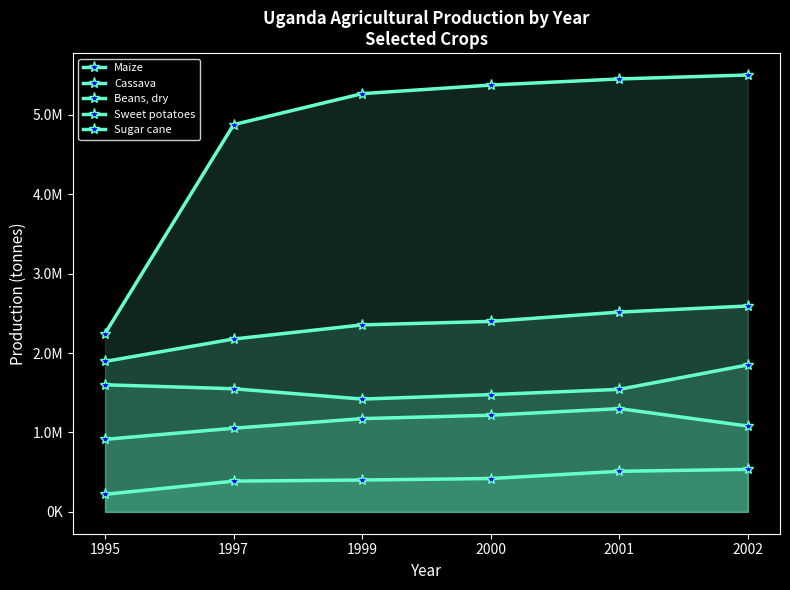

Is it true that Beans, dry equals 564120 at 2000?

False